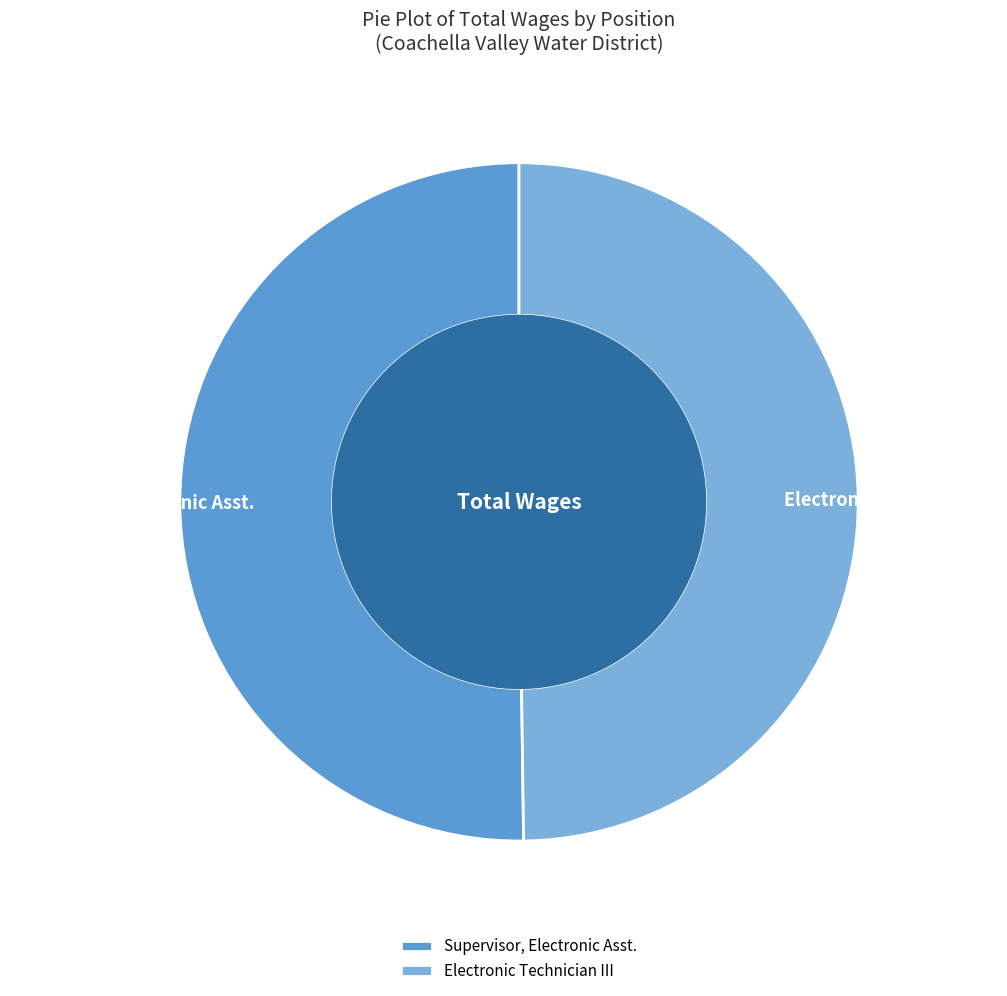

Do Electronic Technician III and Supervisor, Electronic Asst. together represent more than half of the pie?

Yes